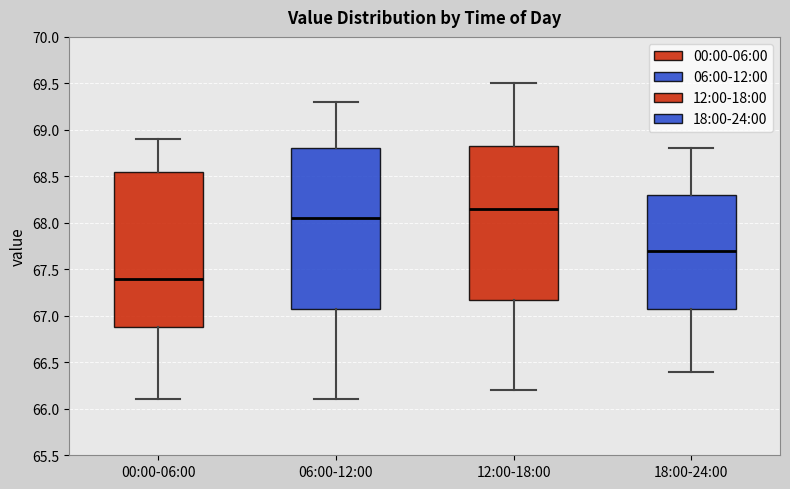

Reading left to right, read every box against the y-axis: the position of its median line, the range the box covers, and the ends of its whiskers. The values are not printed on the chart, so give them approximately, as read against the axis.

00:00-06:00: median 67.40, box 66.90 to 68.55, whiskers 66.10 to 68.90
06:00-12:00: median 68.05, box 67.10 to 68.80, whiskers 66.10 to 69.30
12:00-18:00: median 68.15, box 67.20 to 68.85, whiskers 66.20 to 69.50
18:00-24:00: median 67.70, box 67.10 to 68.30, whiskers 66.40 to 68.80